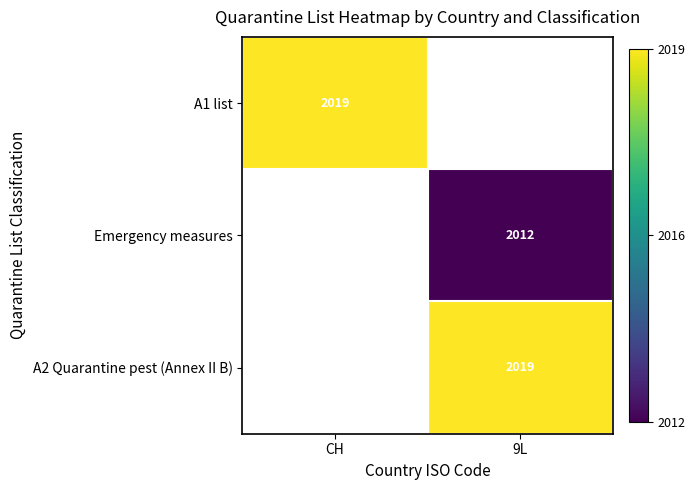

True or false: Emergency measures has a value of 2012 at 9L.

True